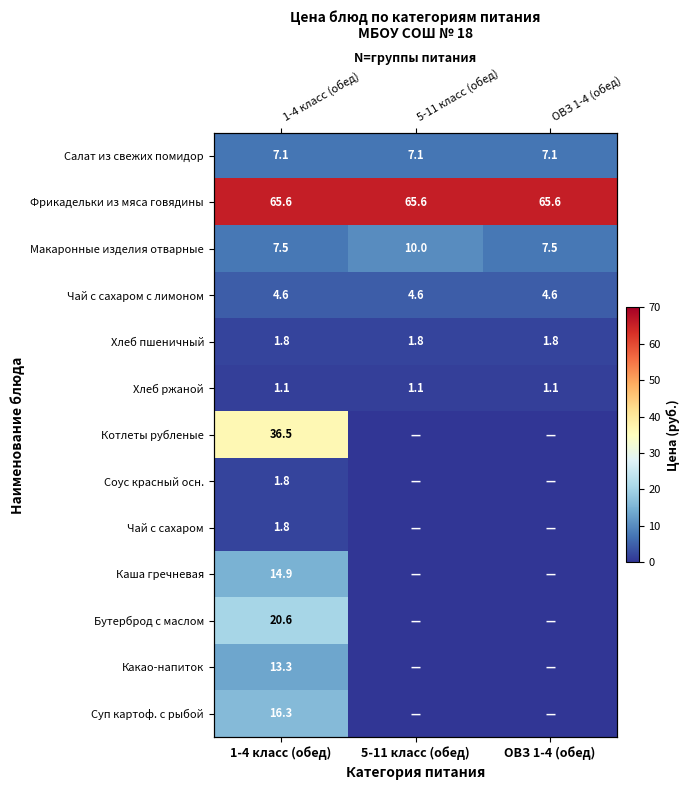

Is it true that Каша гречневая equals 0.0 at ОВЗ 1-4 (обед)?

True